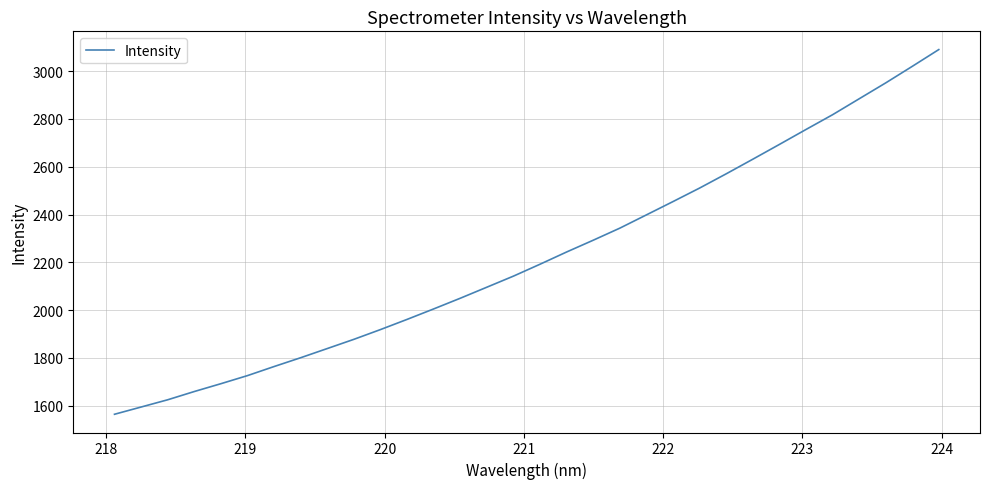

What is the maximum value shown in the chart?

3090.6